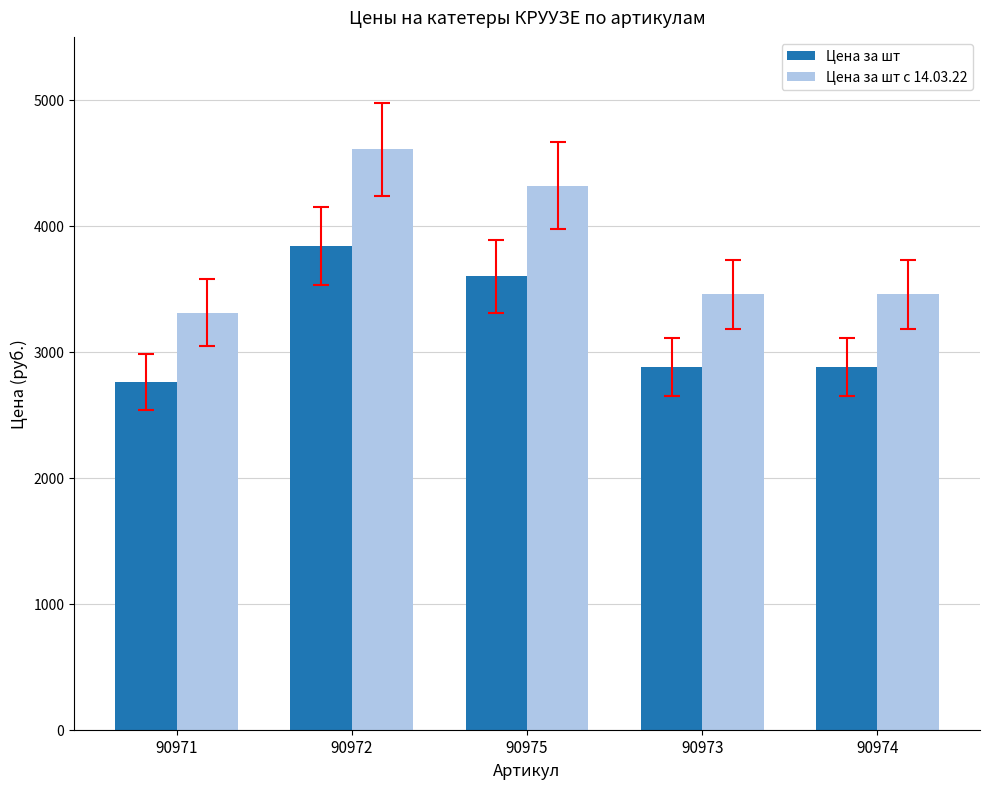

List the series in order of their overall mean, lowest first.

Цена за шт, Цена за шт с 14.03.22